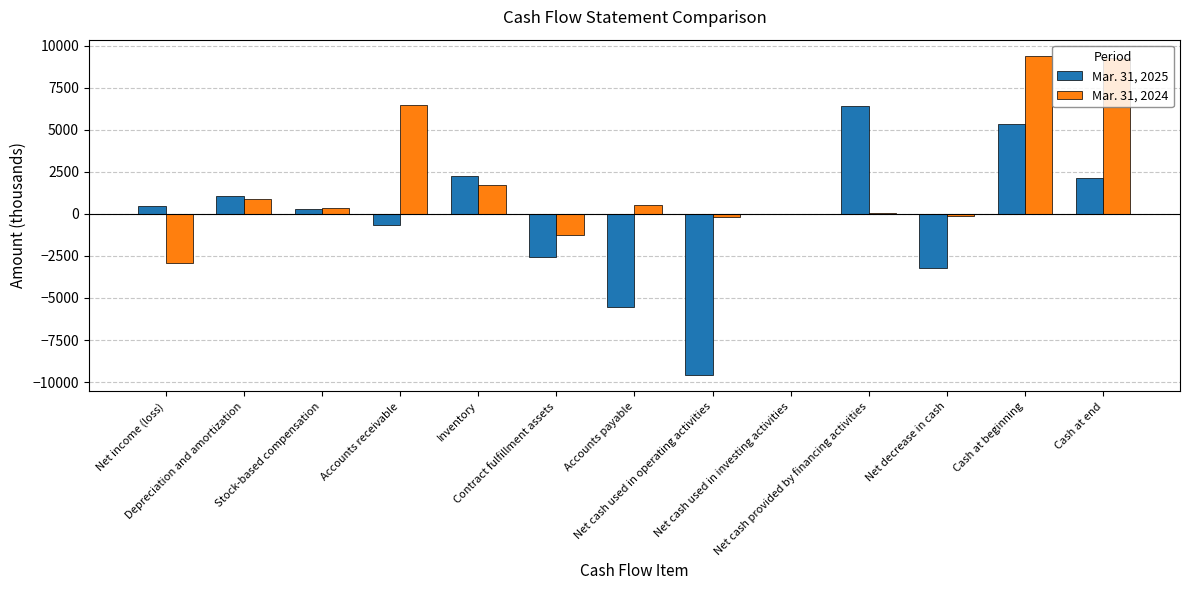

At which label is Mar. 31, 2024 closest to 3245?

Inventory